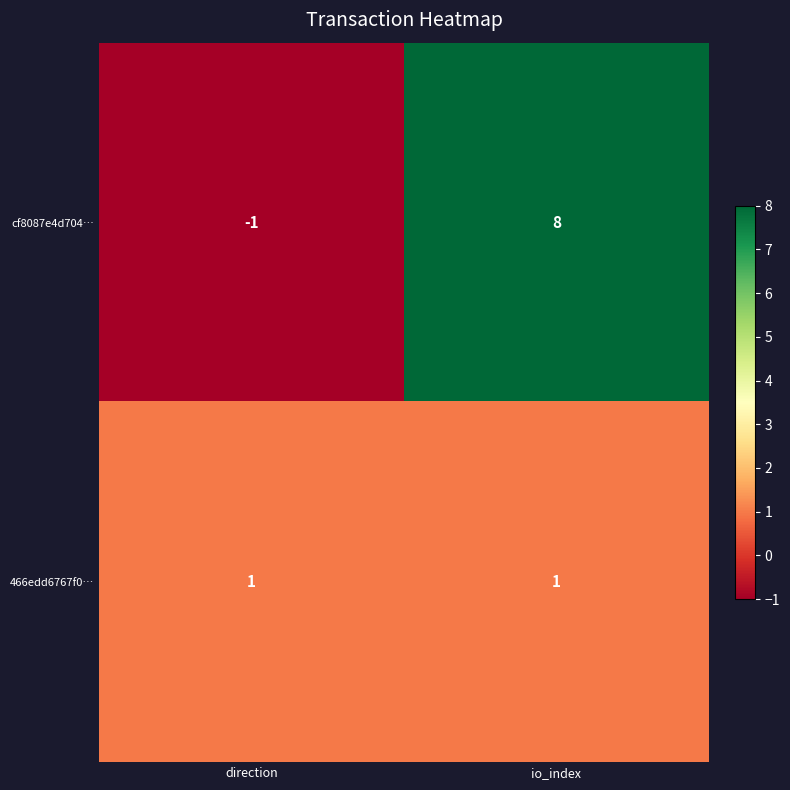

The 466edd6767f0… series shows 1 at io_index. True or false?

True